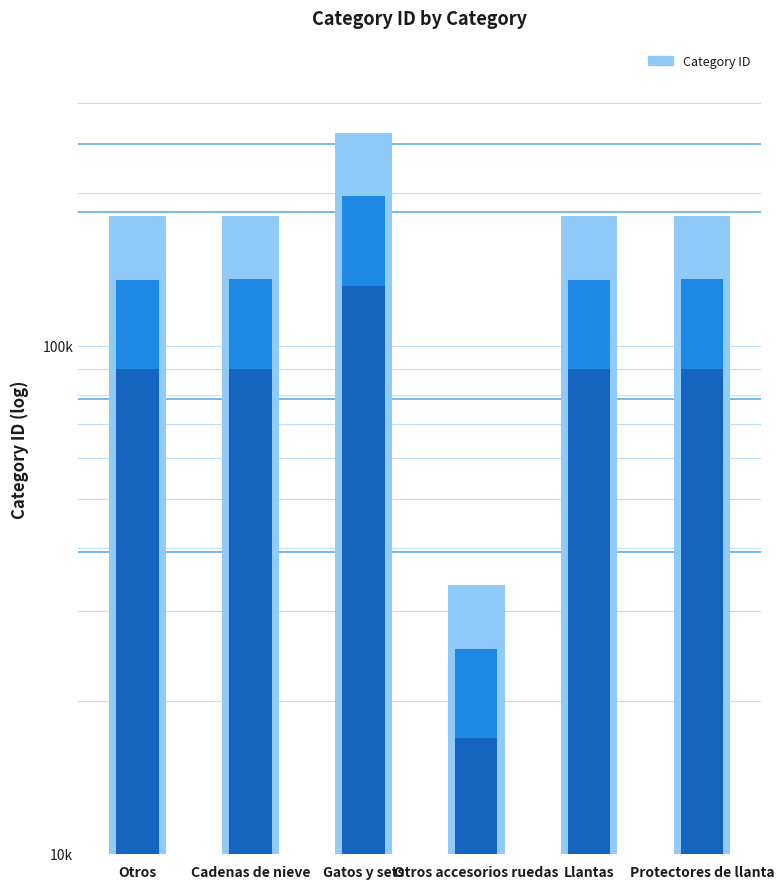

What is the value of the 2nd bar from the left?

180090